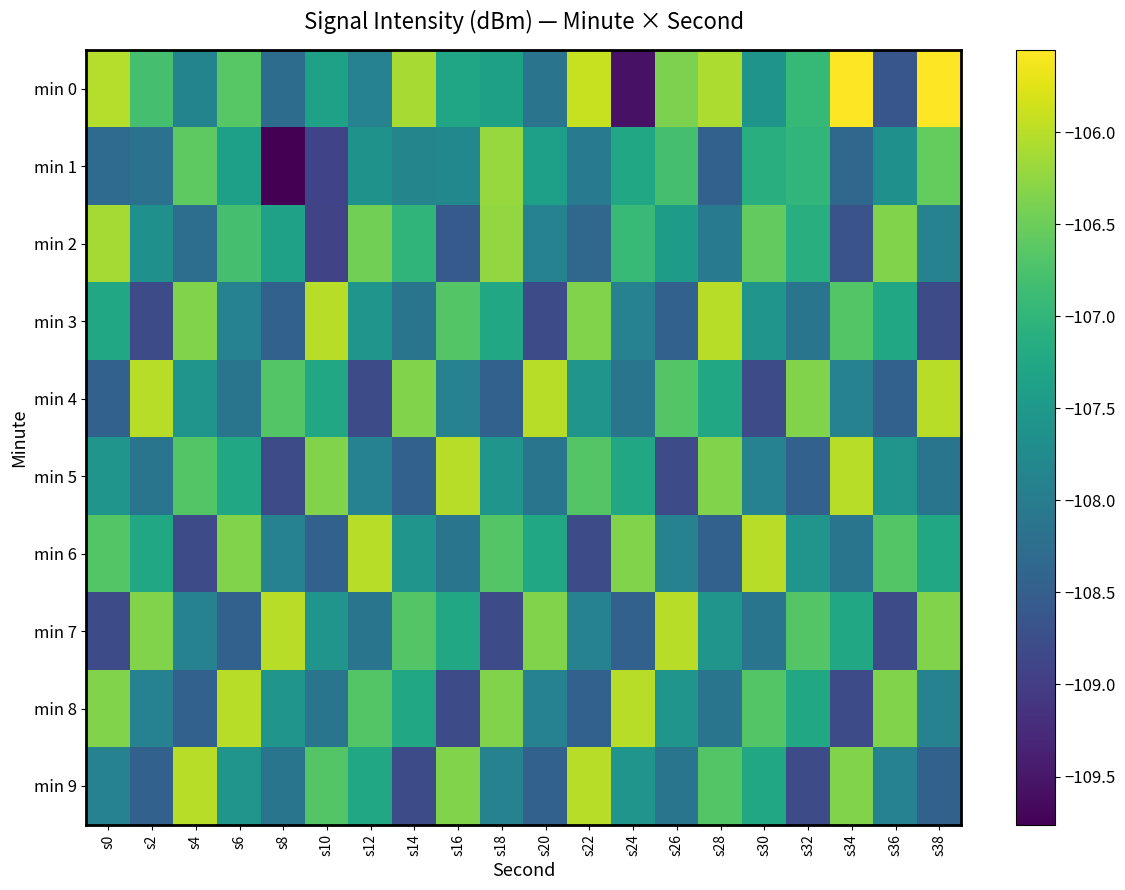

Between s20 and s28, which series saw the biggest shift?

min 3